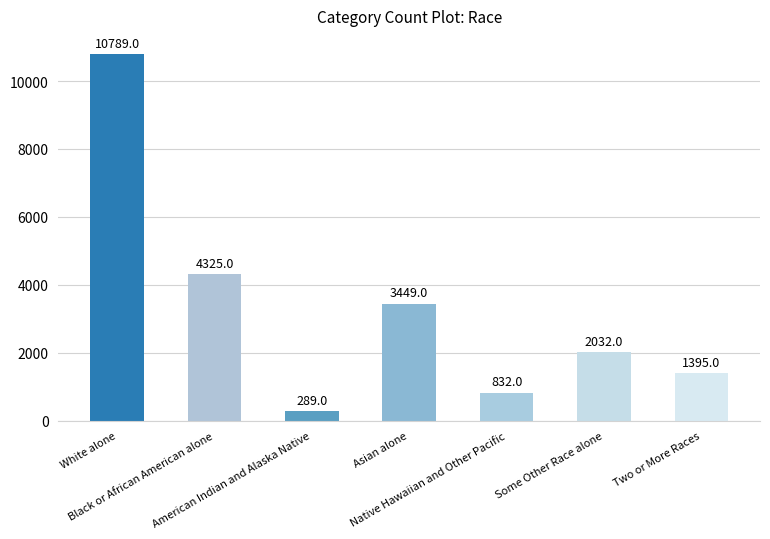

What is the label of the 7th bar from the right?

White alone